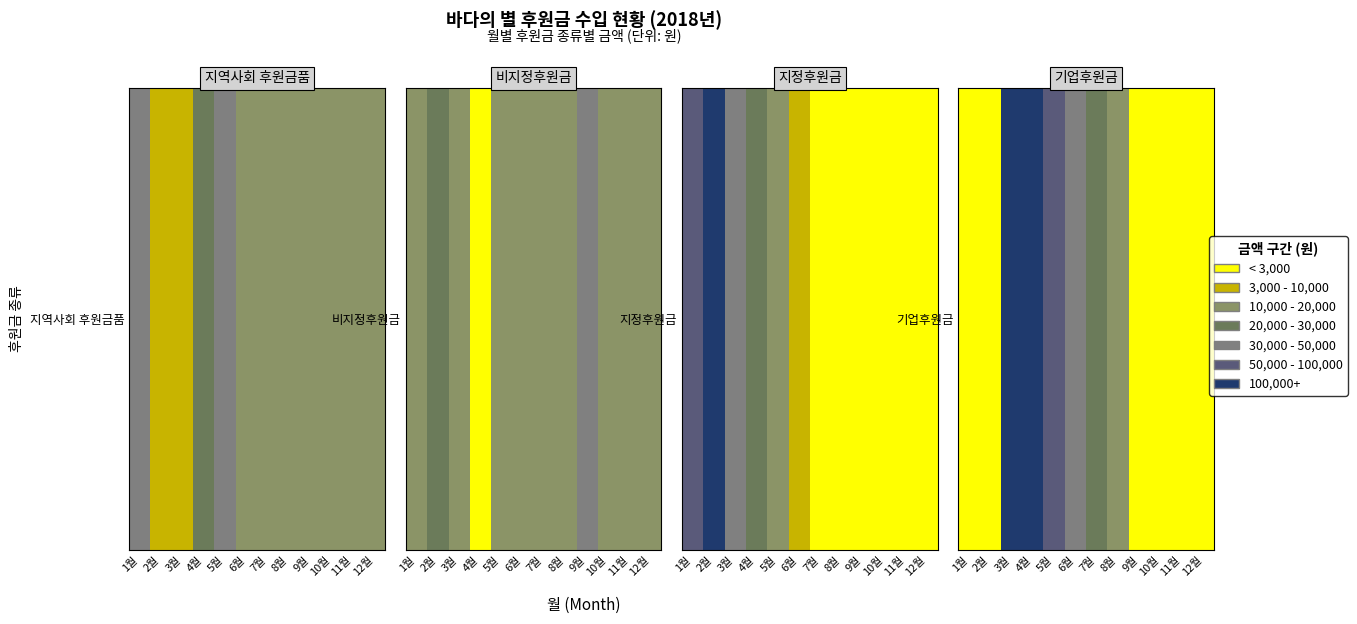

The value at 7월 is 10910. True or false?

False